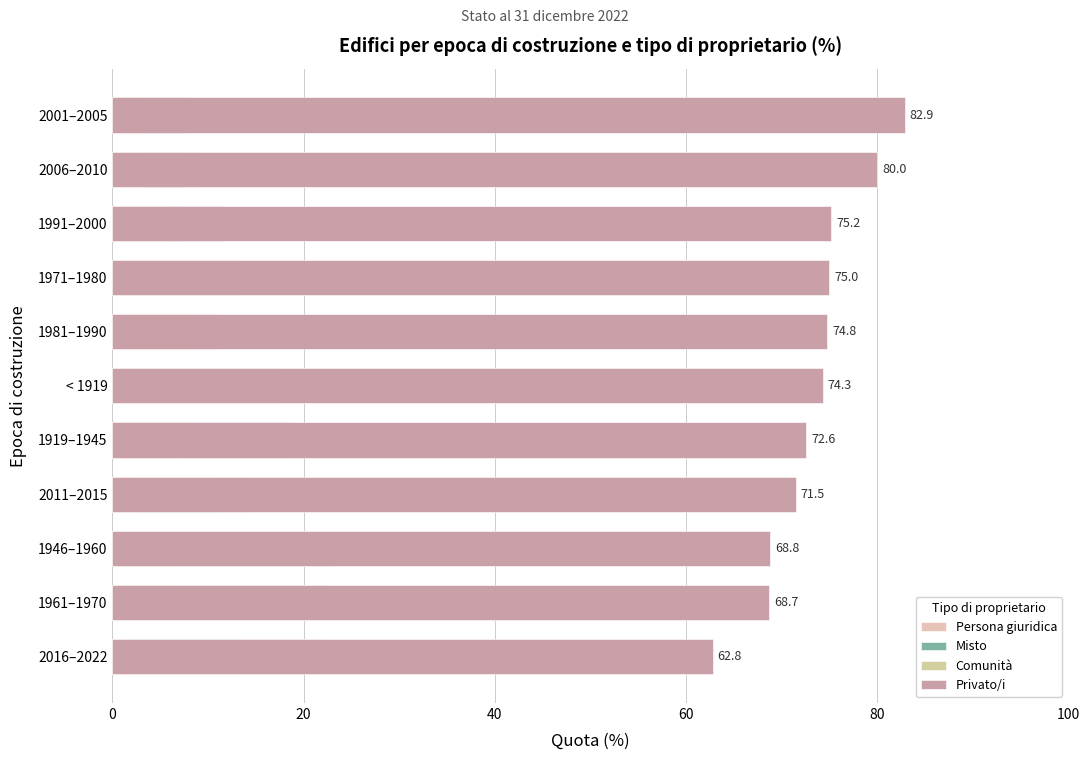

What are all the series names shown in the legend?

Persona giuridica, Misto, Comunità, Privato/i